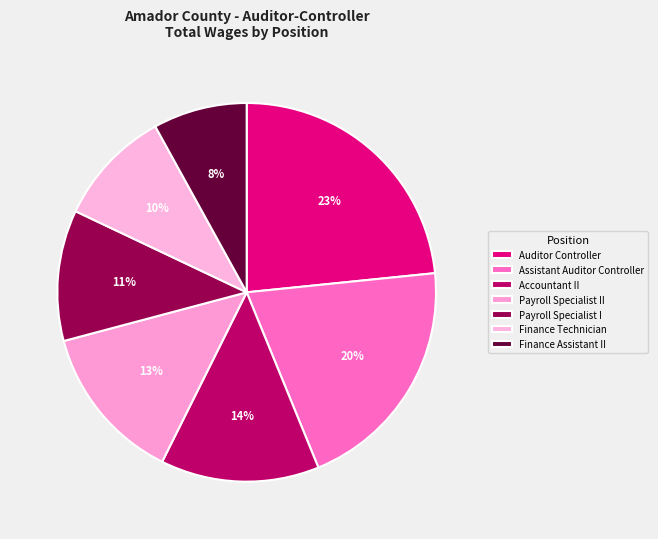

Rank the categories by value from lowest to highest.

Finance Assistant II, Finance Technician, Payroll Specialist I, Payroll Specialist II, Accountant II, Assistant Auditor Controller, Auditor Controller